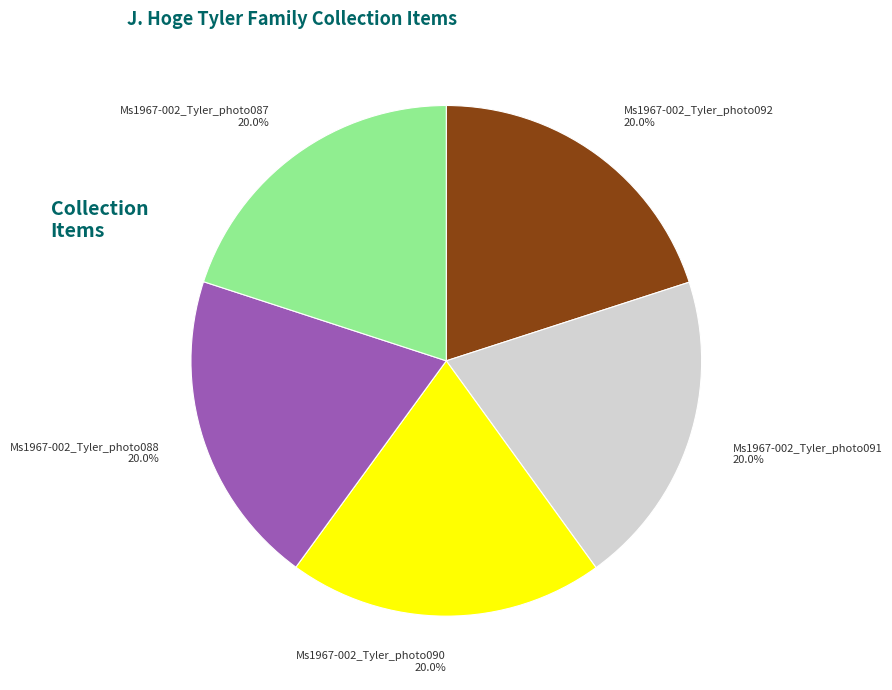

Count the number of slices in the pie.

5